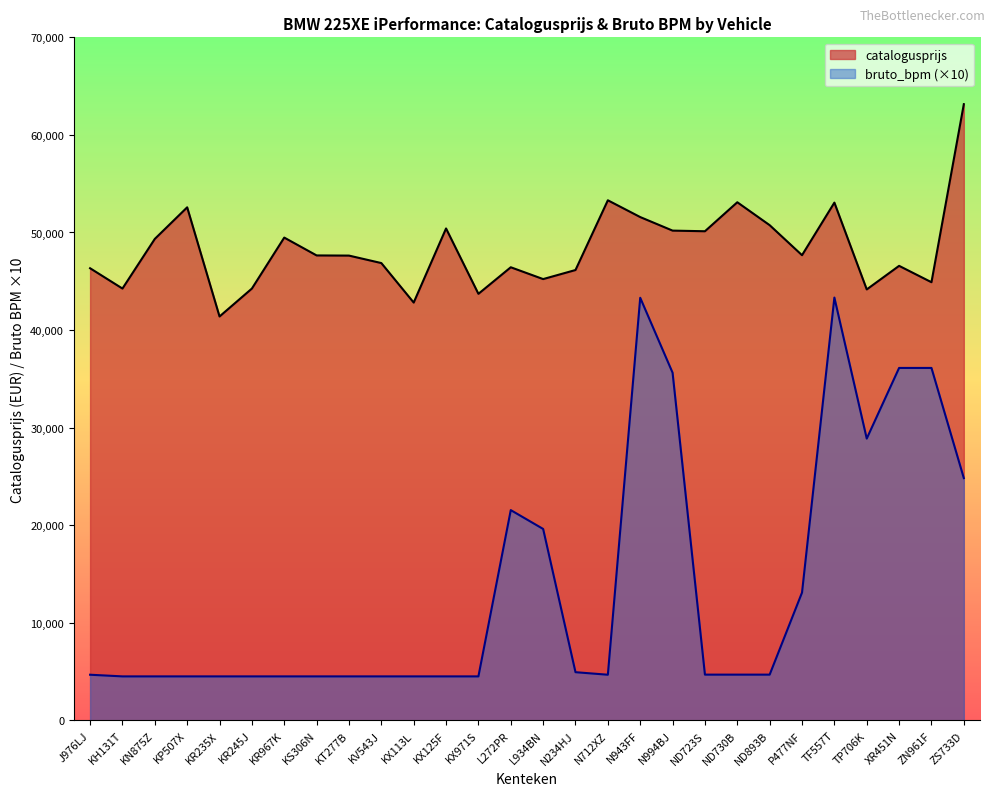

Does the chart display data point markers on the line(s)?

No